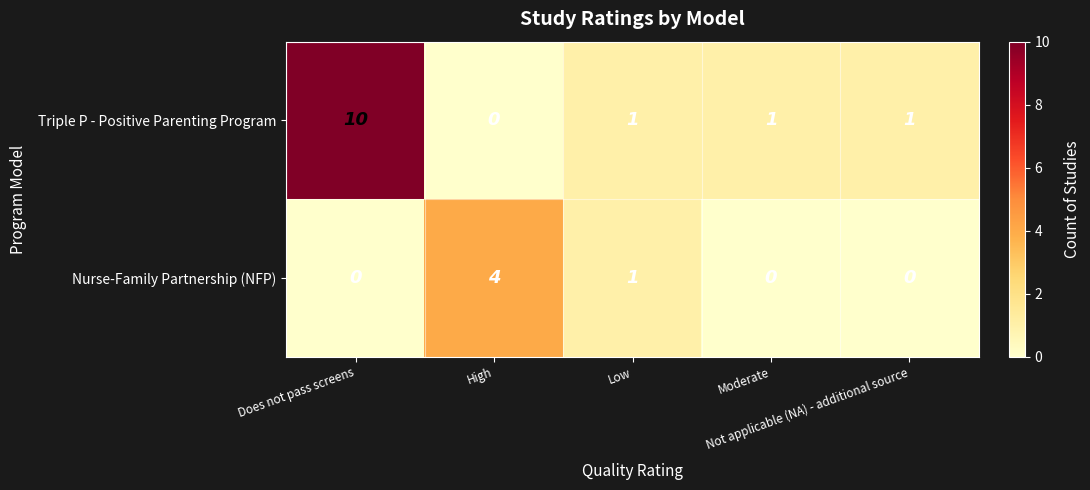

Which series has the widest spread of values?

Triple P - Positive Parenting Program